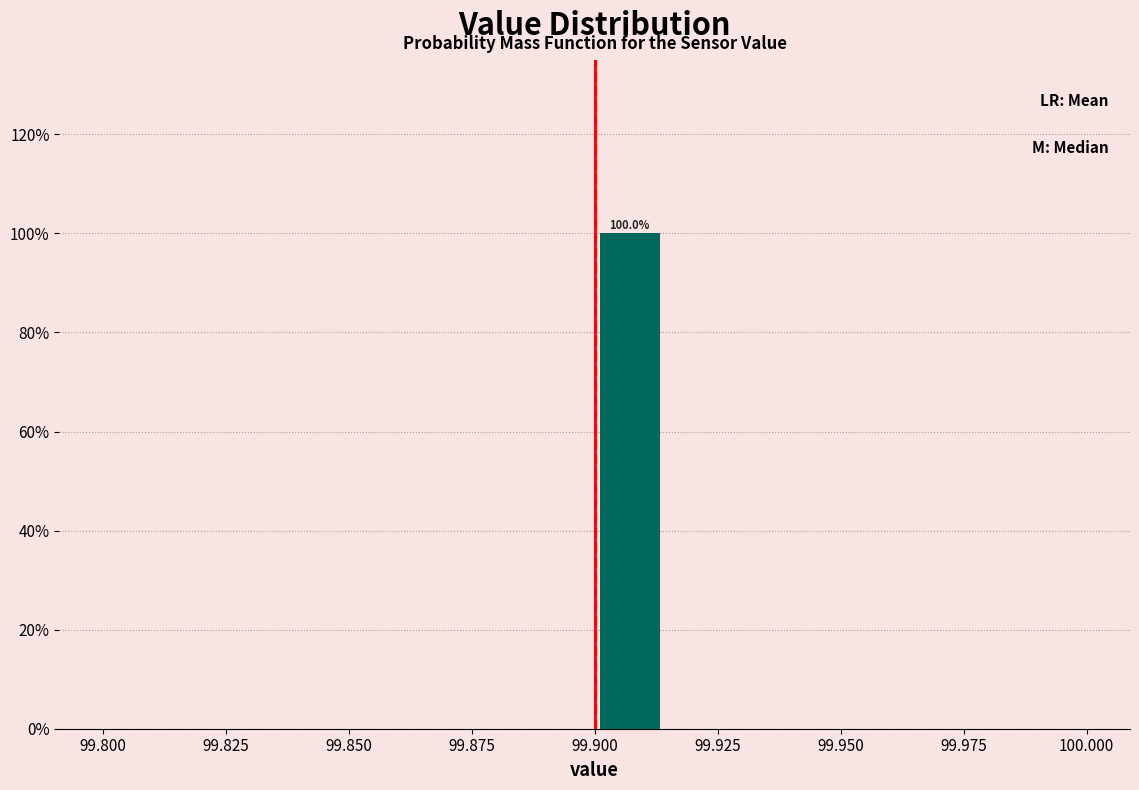

Around what value on the x-axis is the tallest bar? Give the approximate position of its centre, as read against the axis.

99.905